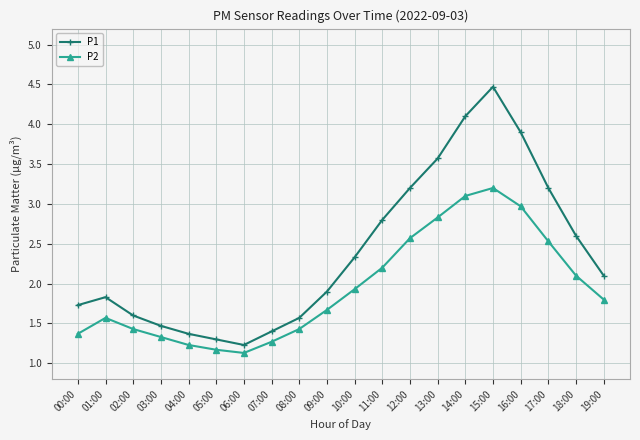

What are all the series names shown in the legend?

P1, P2